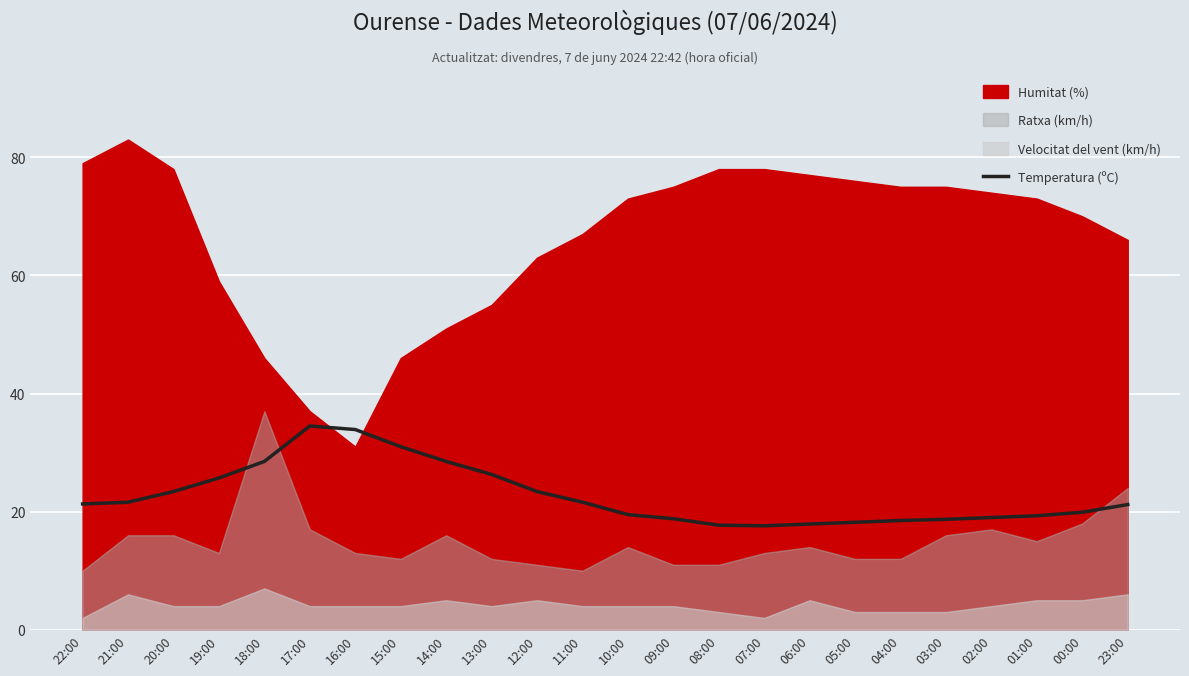

List the labels in order of value, largest first.

17:00, 16:00, 15:00, 18:00, 14:00, 13:00, 19:00, 20:00, 12:00, 21:00, 11:00, 22:00, 23:00, 00:00, 10:00, 01:00, 02:00, 09:00, 03:00, 04:00, 05:00, 06:00, 08:00, 07:00